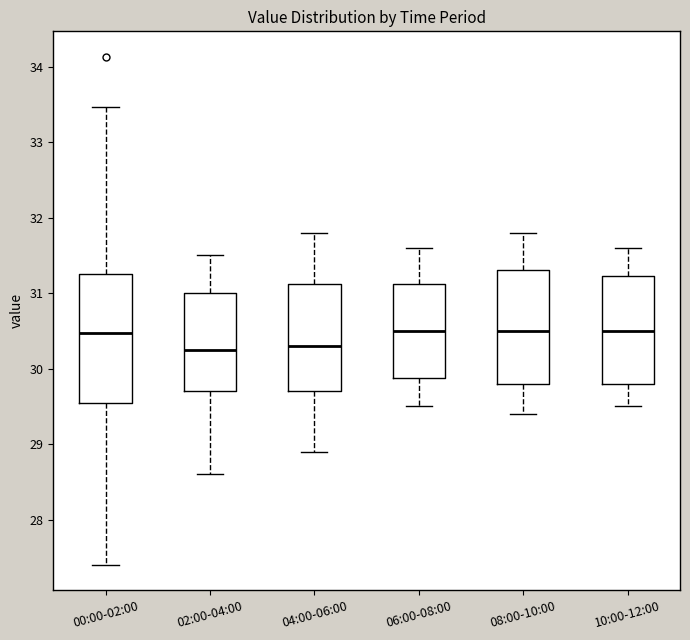

Reading left to right, read every box against the y-axis: the position of its median line, the range the box covers, and the ends of its whiskers. The values are not printed on the chart, so give them approximately, as read against the axis.

00:00-02:00: median 30.5, box 29.5 to 31.2, whiskers 27.4 to 33.5
02:00-04:00: median 30.3, box 29.7 to 31.0, whiskers 28.6 to 31.5
04:00-06:00: median 30.3, box 29.7 to 31.1, whiskers 28.9 to 31.8
06:00-08:00: median 30.5, box 29.9 to 31.1, whiskers 29.5 to 31.6
08:00-10:00: median 30.5, box 29.8 to 31.3, whiskers 29.4 to 31.8
10:00-12:00: median 30.5, box 29.8 to 31.2, whiskers 29.5 to 31.6